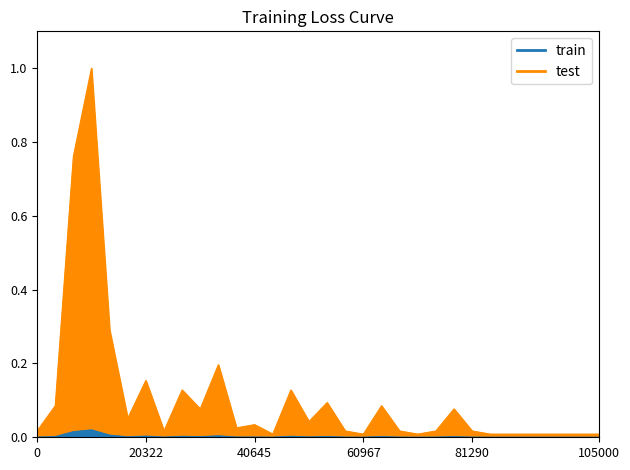

Is the value of test at 15 greater than the value of train at 20322?

Yes